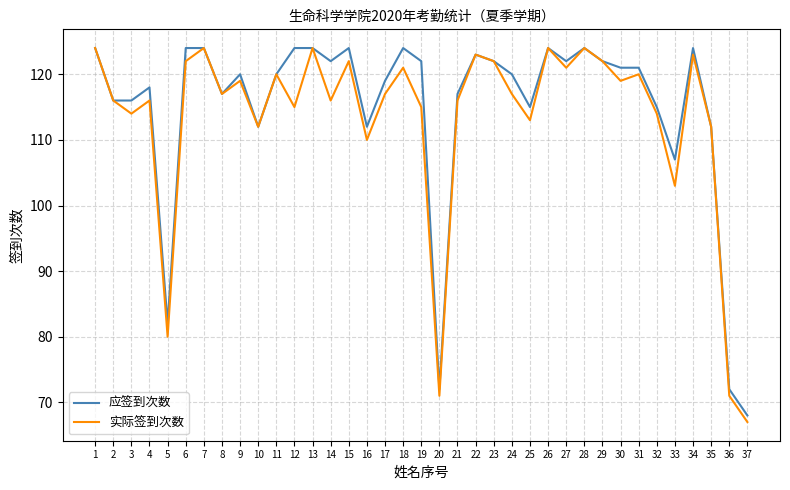

Rank the series at 12 from highest to lowest value.

应签到次数, 实际签到次数